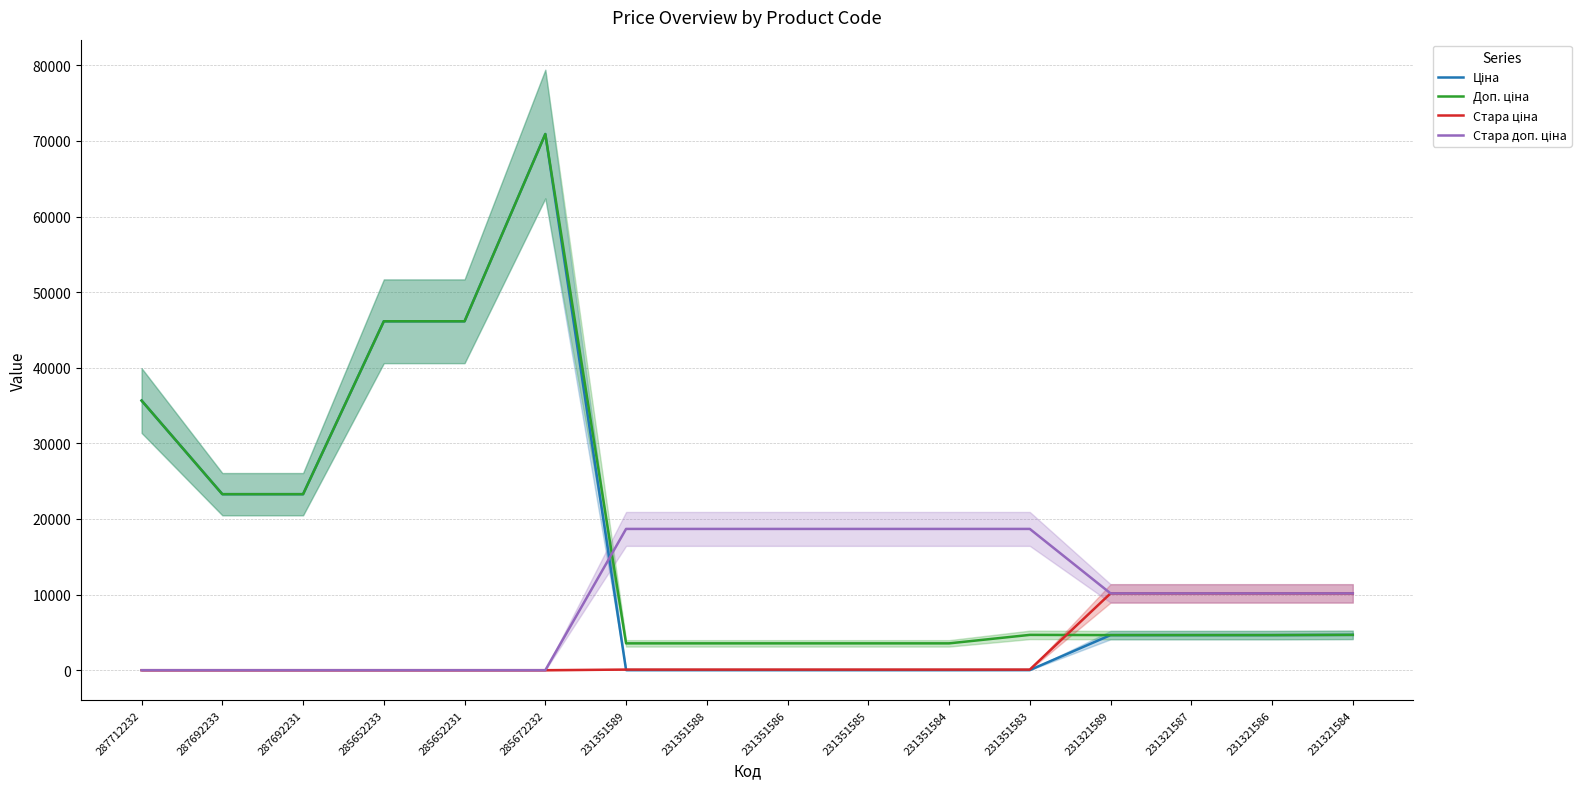

What is the sum of all Доп. ціна values?

286429.7